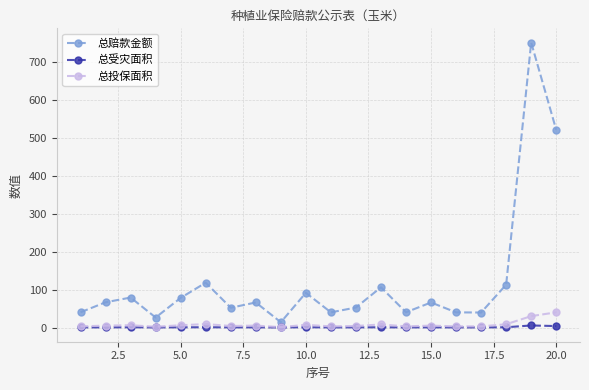

List the series in order of their peak value, highest first.

总赔款金额, 总投保面积, 总受灾面积